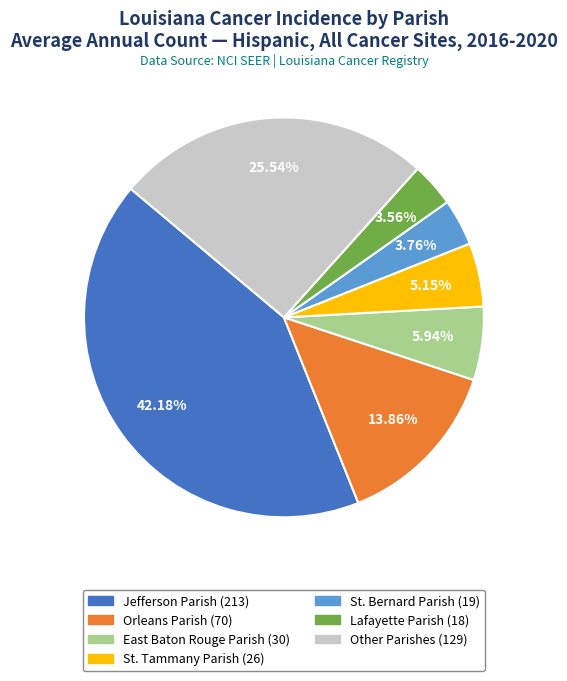

Is there any slice that represents more than half of the pie?

No